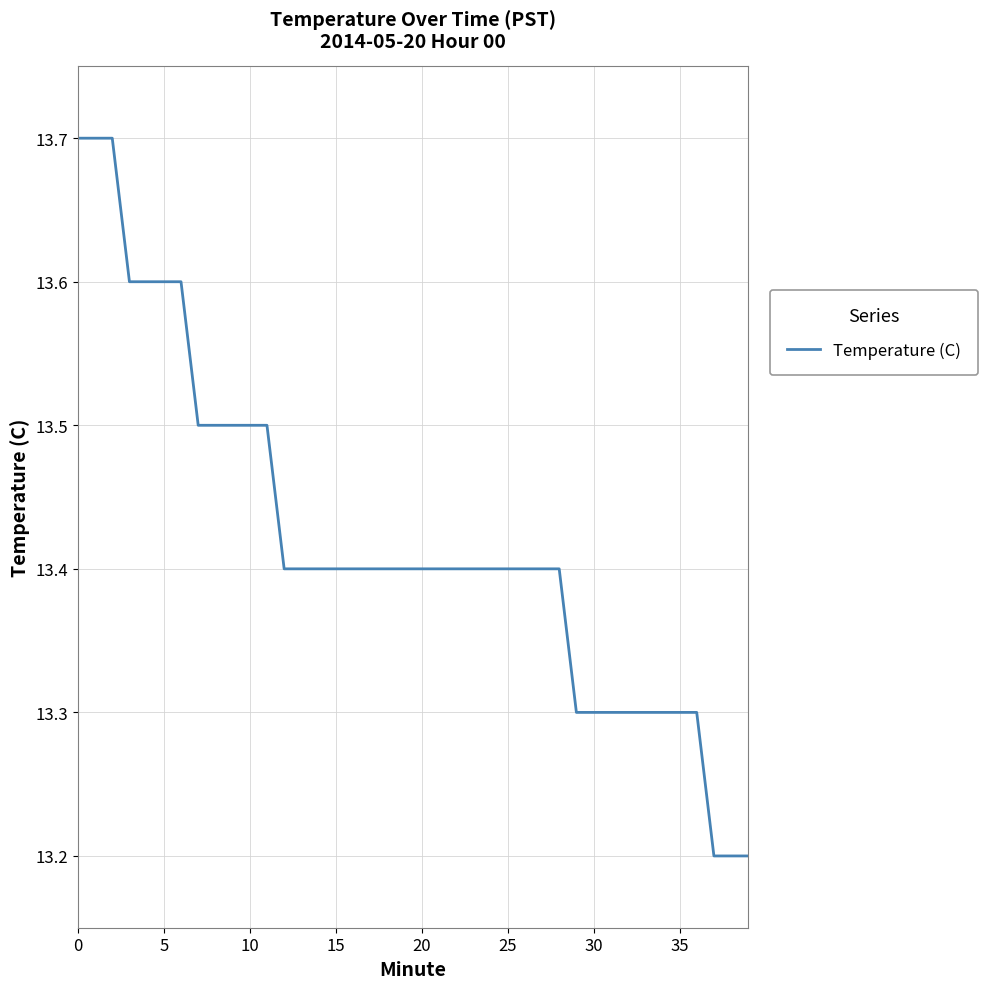

Is this an area chart (filled region under the line)?

No